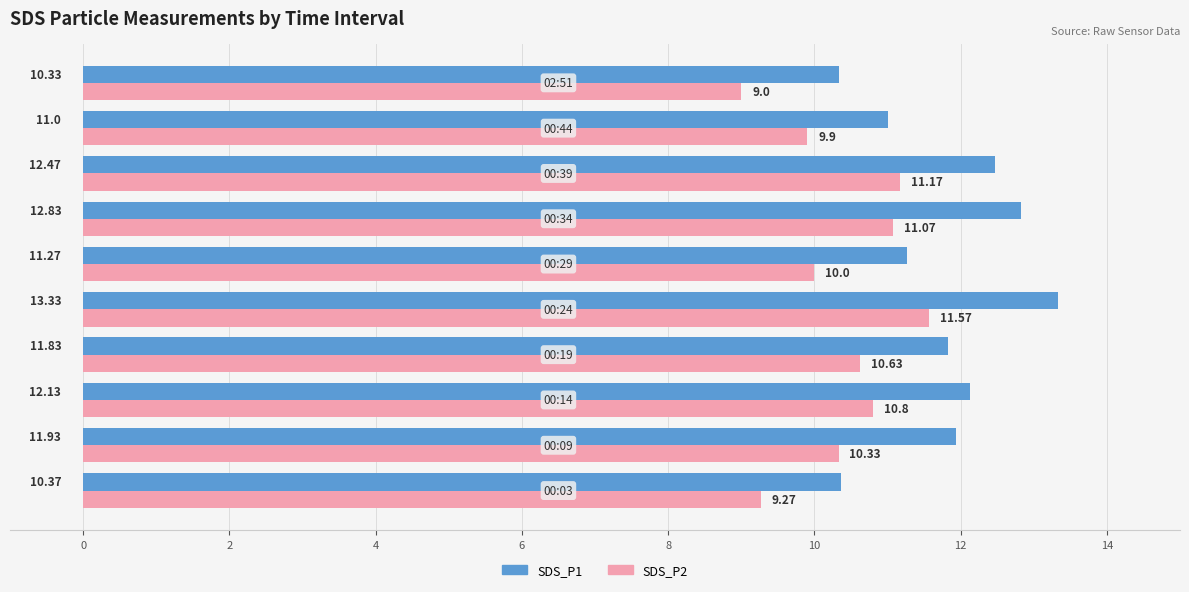

Which series has the widest spread of values?

SDS_P1